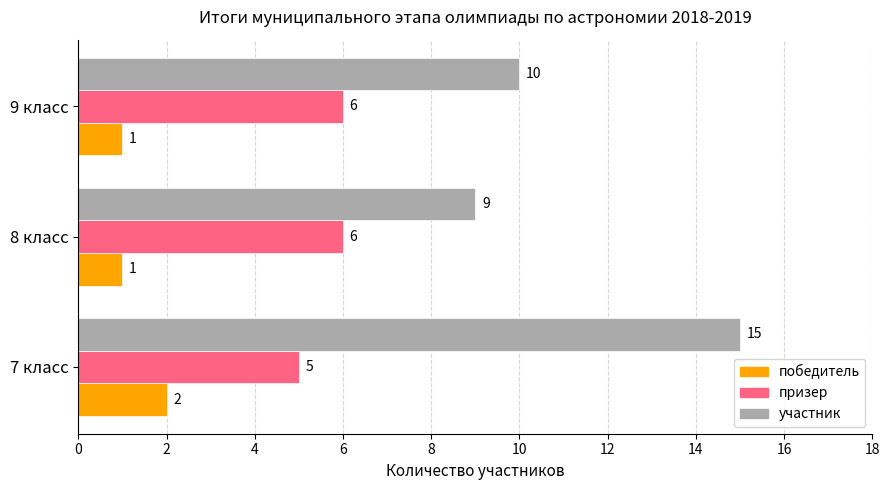

What are all the series names shown in the legend?

победитель, призер, участник